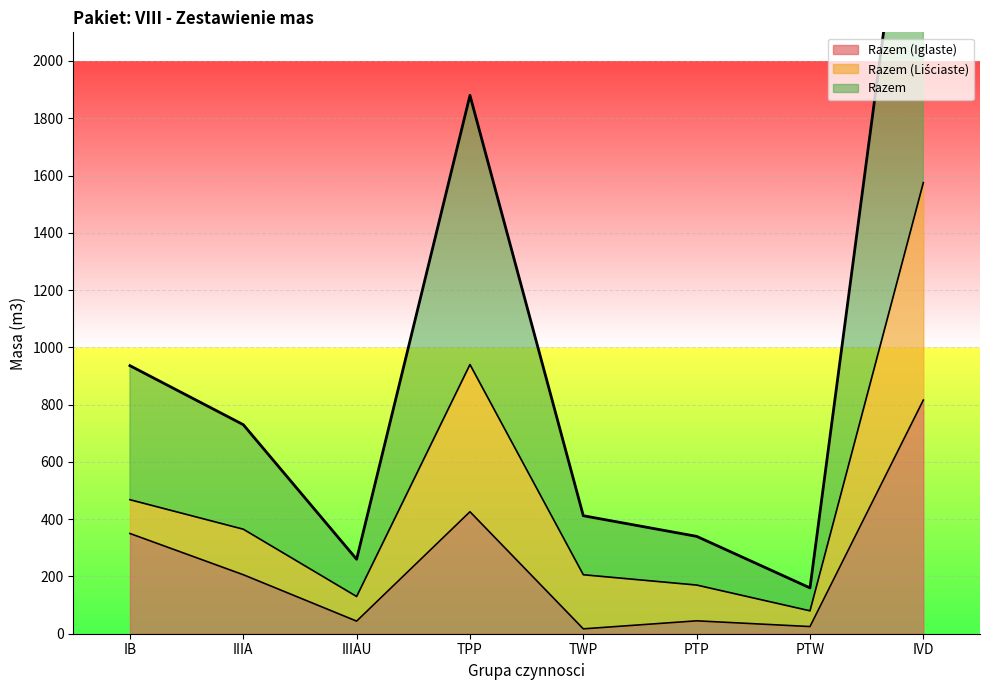

Count the number of categories in the chart.

8